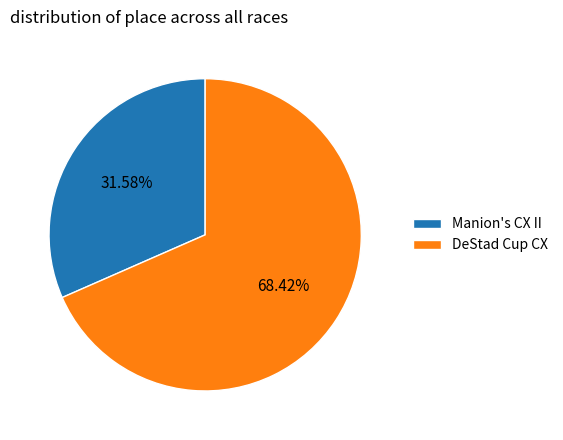

True or false: Manion's CX II accounts for 43% of the total.

False